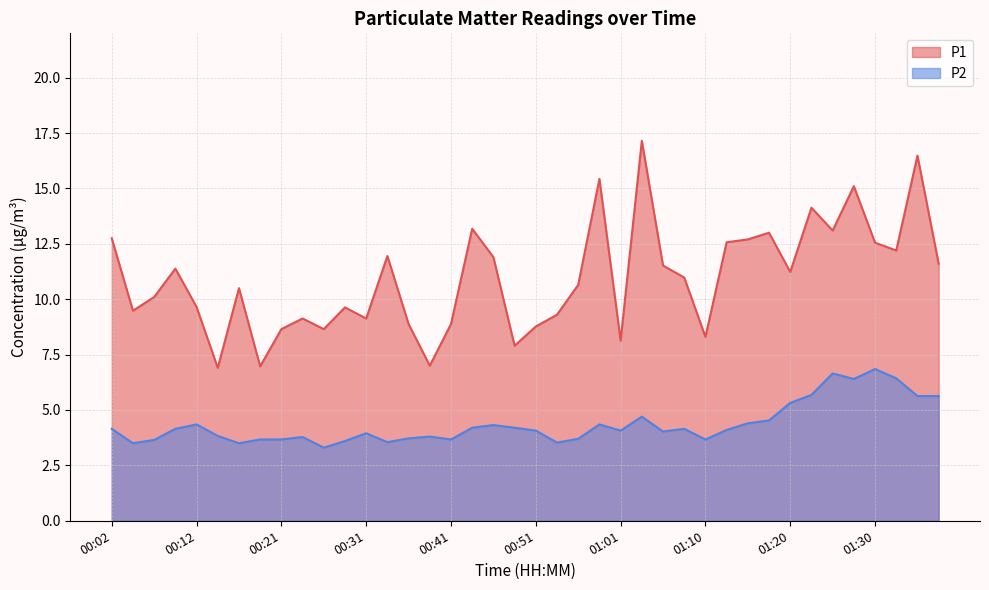

The value of P2 at 00:21 is 3.7. True or false?

True